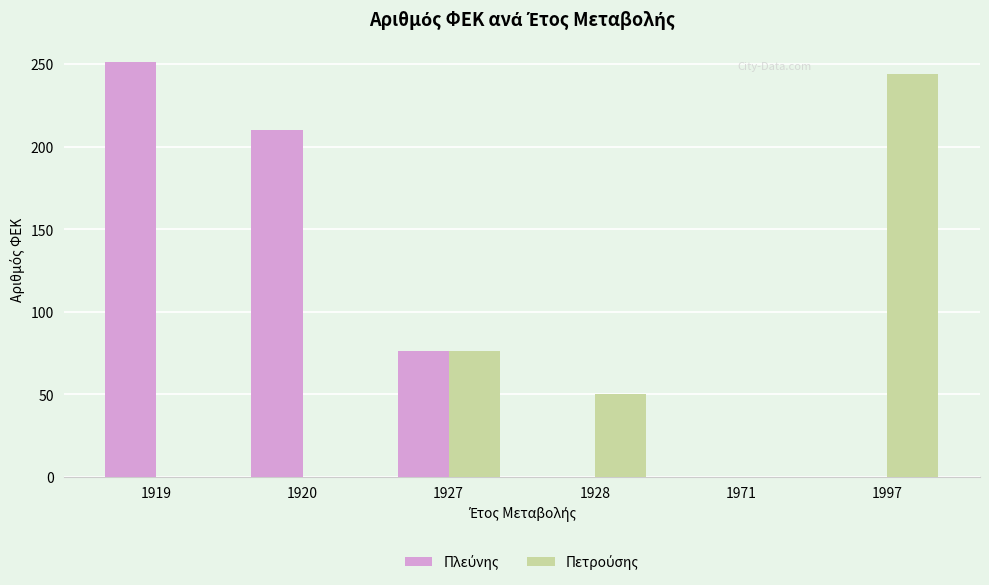

What is the total value across all series at 1928?

50